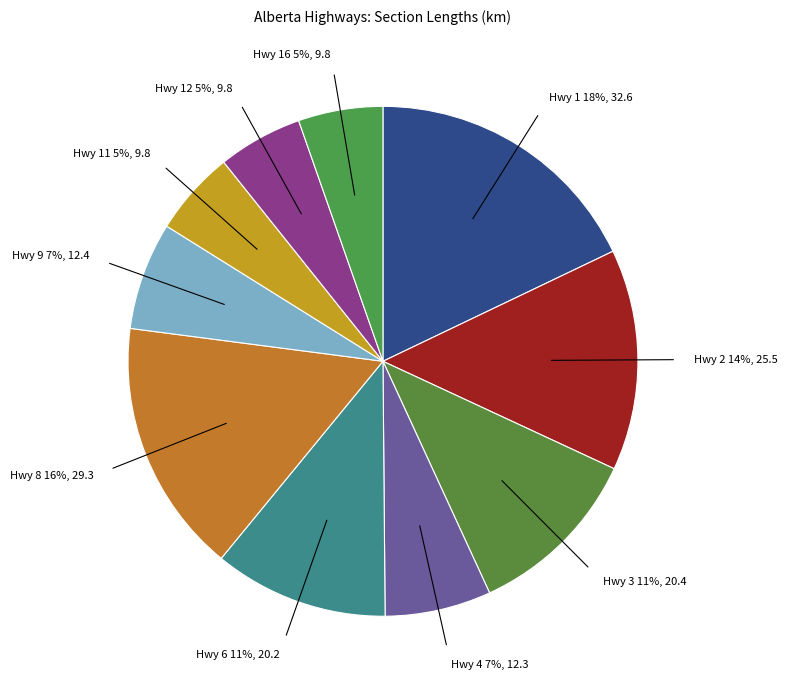

How many slices are in this pie chart?

10